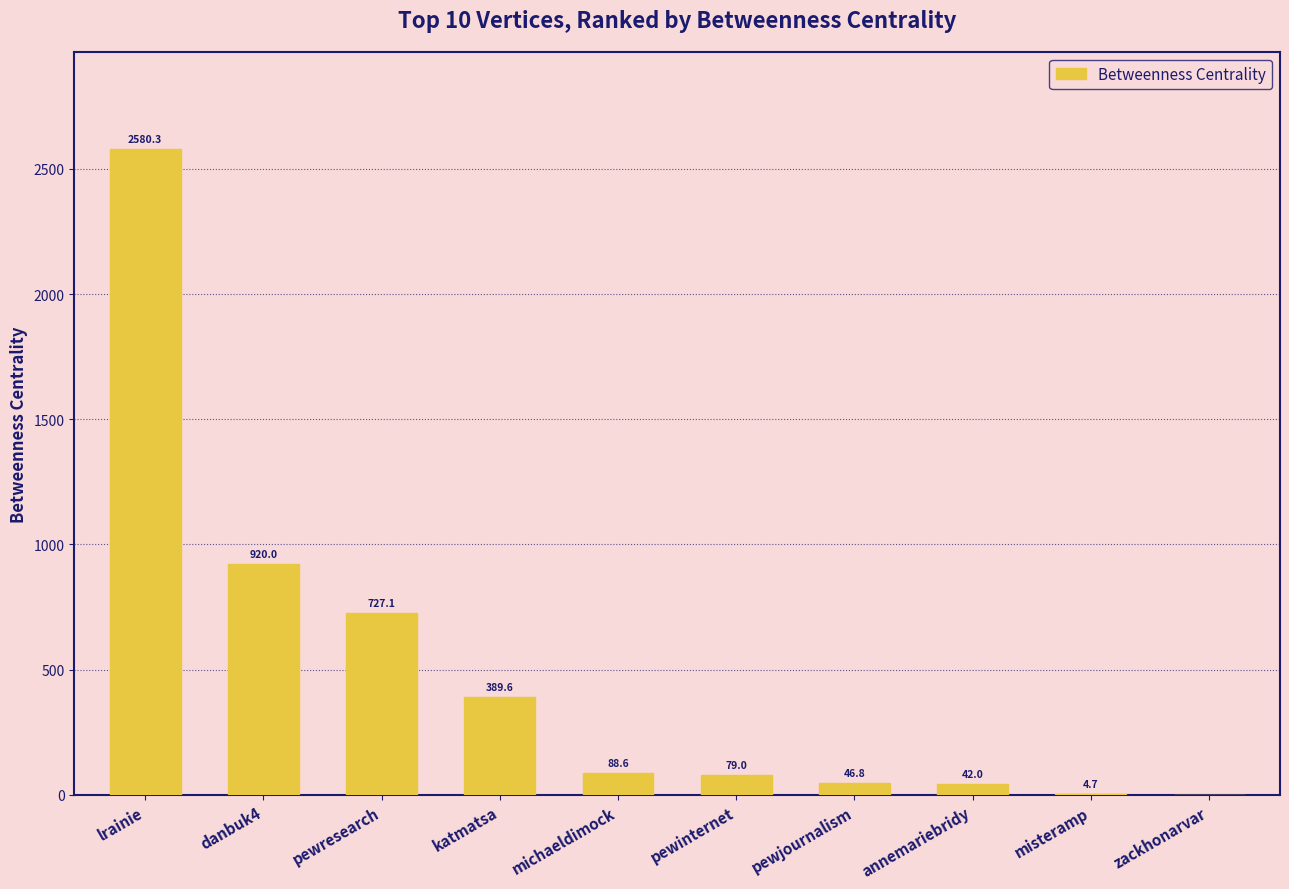

True or false: the data shows 0.0 at zackhonarvar.

True